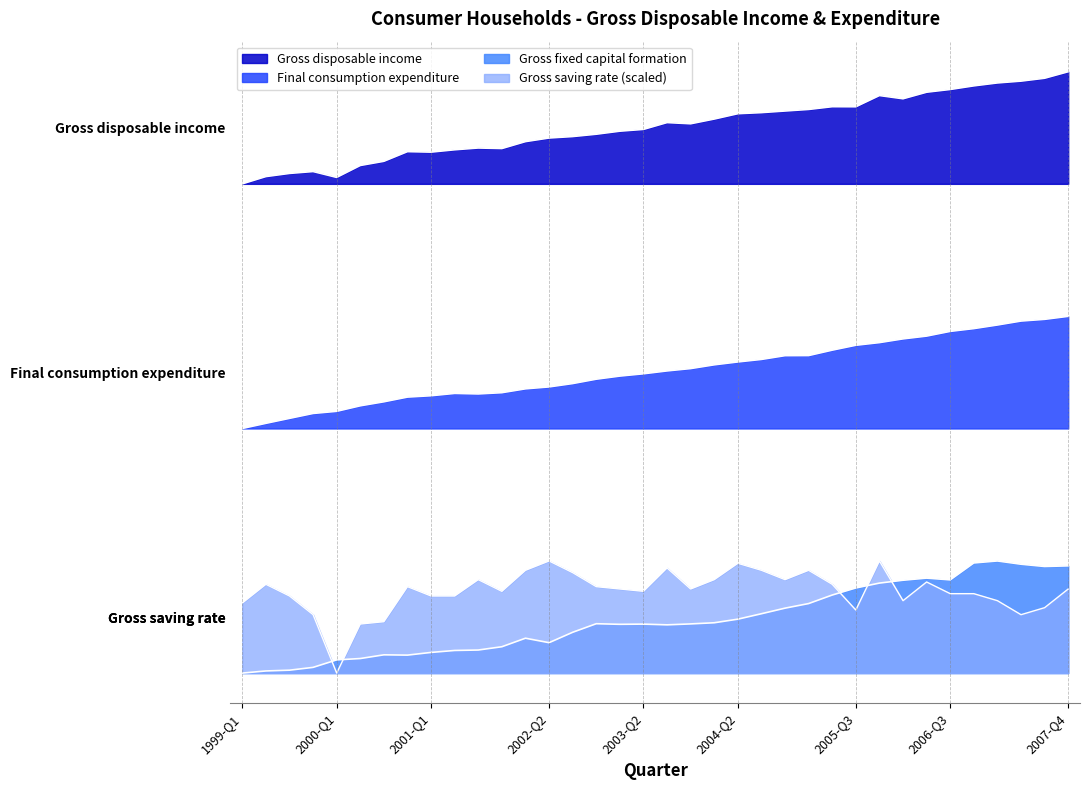

What is the difference between the highest and lowest values at 2001-Q3?

246275.2